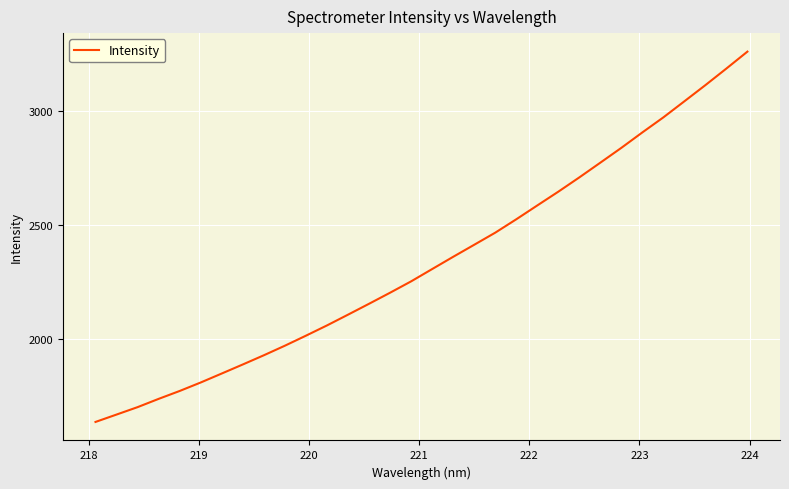

What is the greatest value displayed?

3260.8